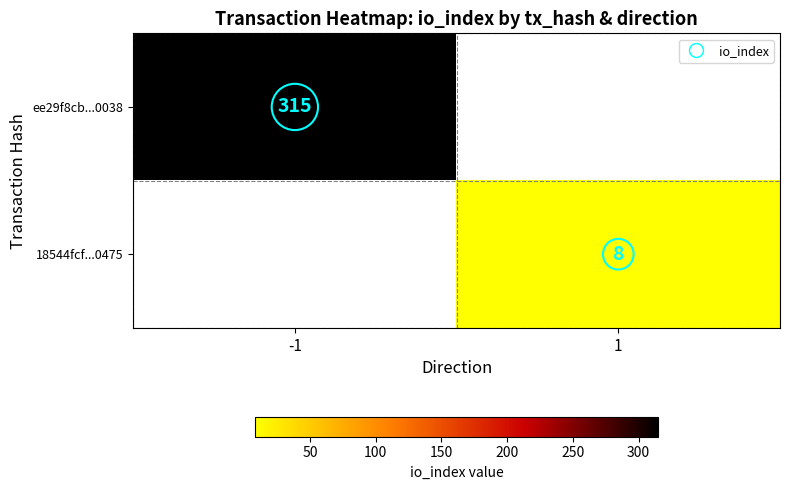

How many categories are shown in the chart?

2